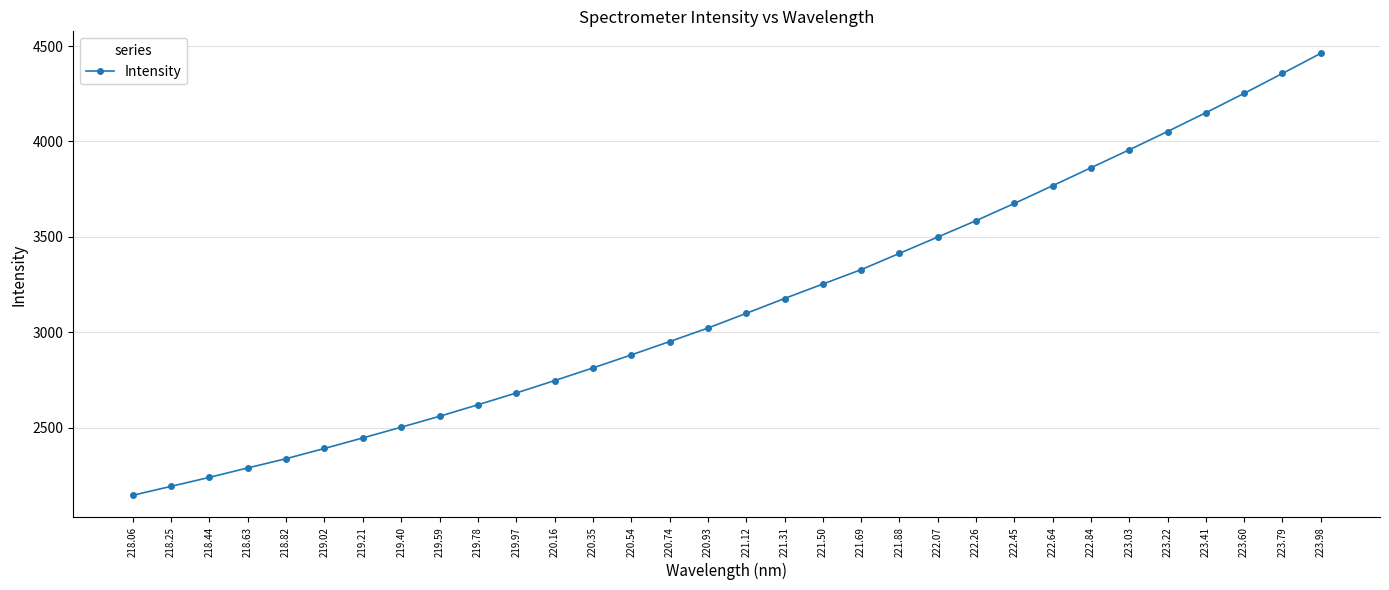

Reading left to right, transcribe all the data shown in this chart.

2144.6	2191.4	2238.6	2288.1	2336.6	2390.1	2445.5	2501.7	2558.9	2619.3	2681.1	2746.0	2812.5	2880.6	2950.6	3021.5	3098.7	3176.4	3252.4	3327.8	3413.2	3498.9	3584.7	3675.1	3768.0	3862.1	3956.1	4052.3	4150.7	4252.1	4356.5	4461.7